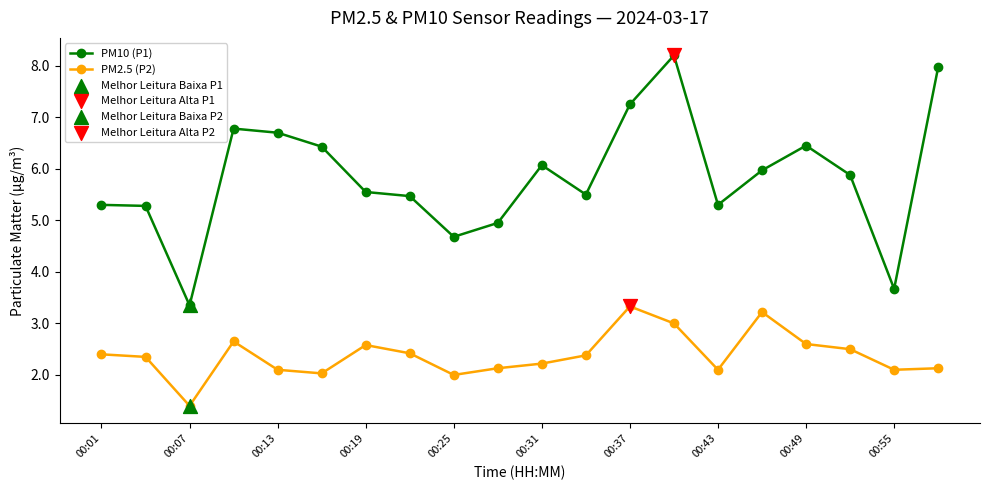

Which series has the largest total across all categories?

PM10 (P1)